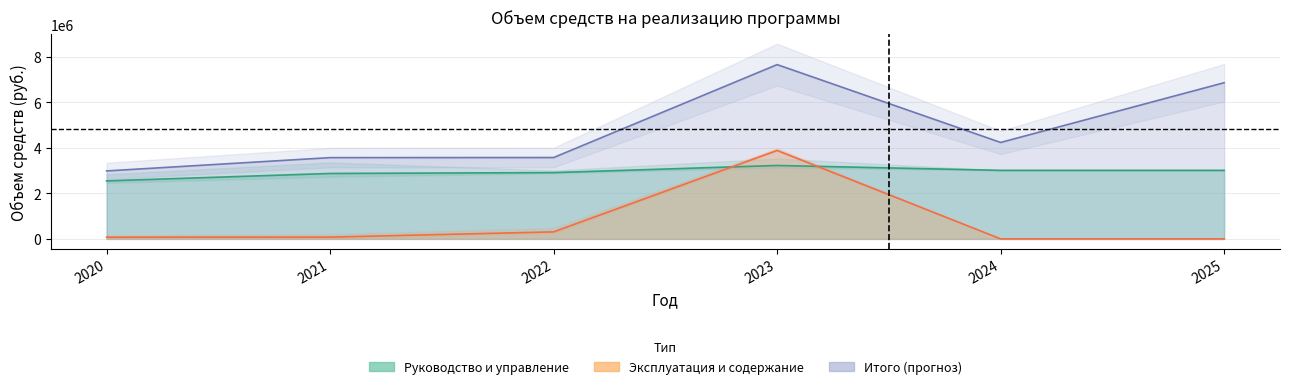

What is the sum of the Эксплуатация и содержание values at 2022 and 2021?

386531.8